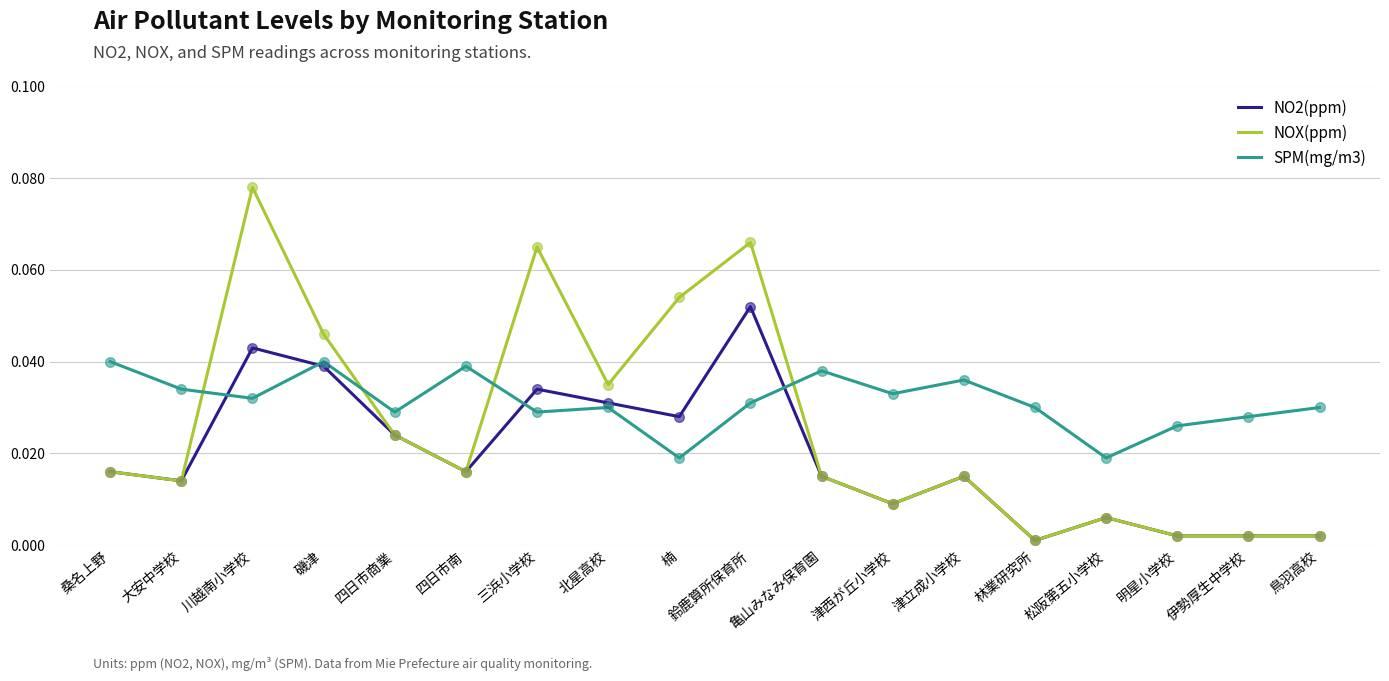

Is the value of SPM(mg/m3) at 桑名上野 greater than the value of NO2(ppm) at 明星小学校?

Yes